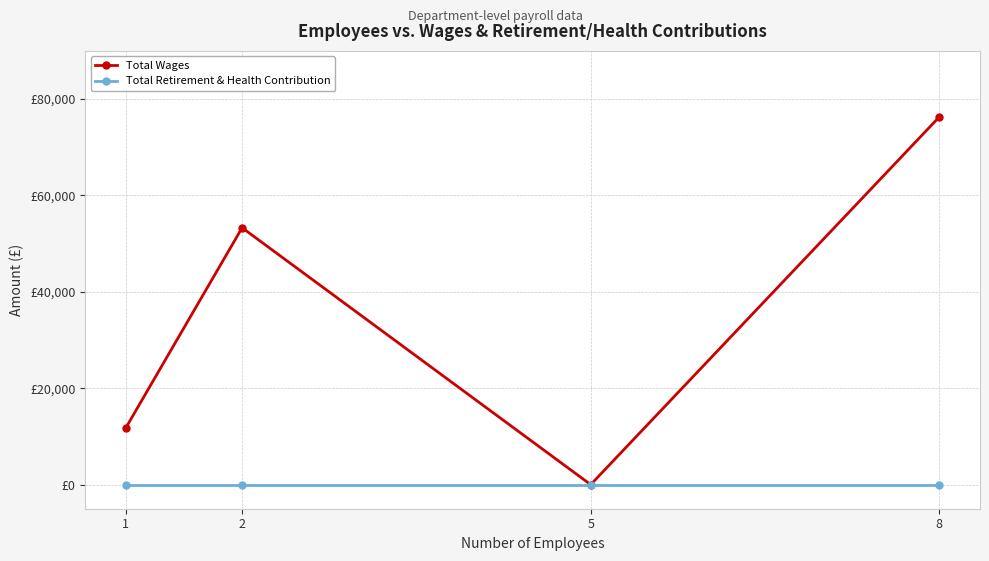

Which label corresponds to the smallest value in the chart?

5